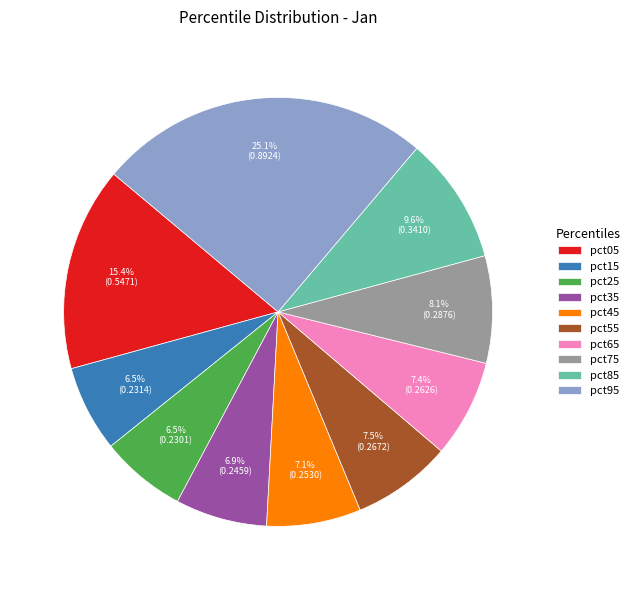

Is there a majority slice in this chart?

No